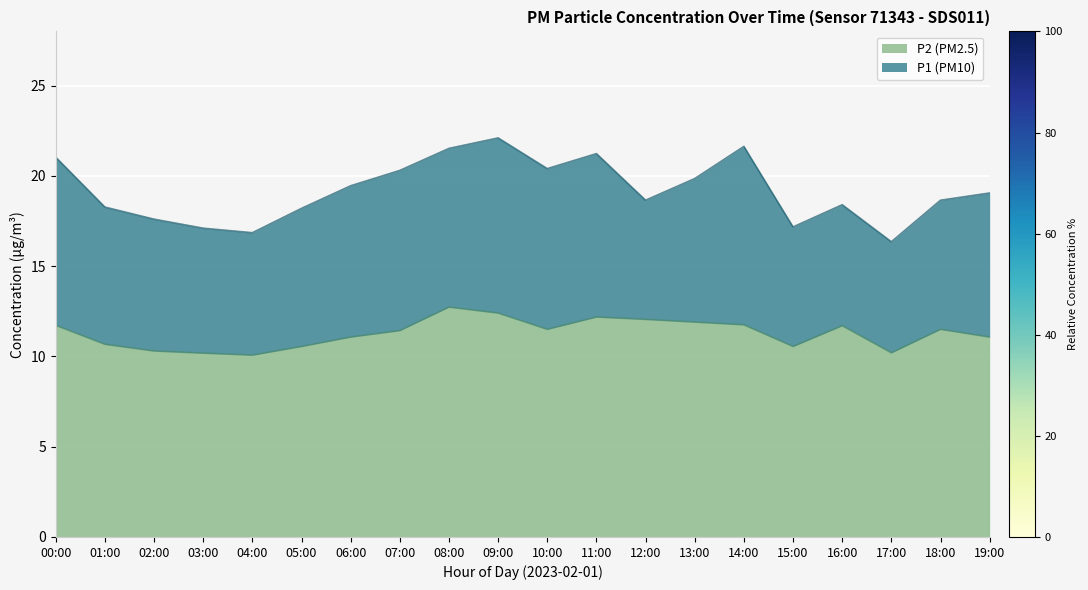

At which label does P2 reach its peak?

08:00